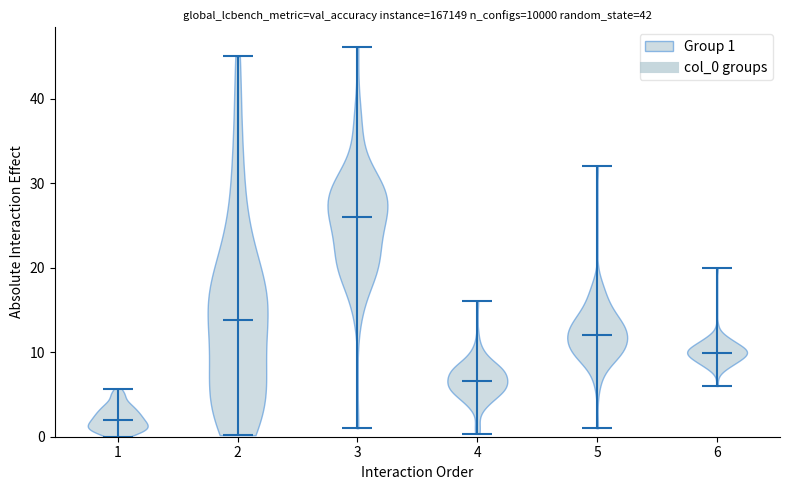

Reading left to right, read every violin against the y-axis: where its median line is, and the lowest and highest points it reaches. The values are not printed on the chart, so give them approximately, as read against the axis.

1: median line 2, lowest point 0, highest point 6
2: median line 14, lowest point 0, highest point 45
3: median line 26, lowest point 1, highest point 46
4: median line 7, lowest point 0, highest point 16
5: median line 12, lowest point 1, highest point 32
6: median line 10, lowest point 6, highest point 20